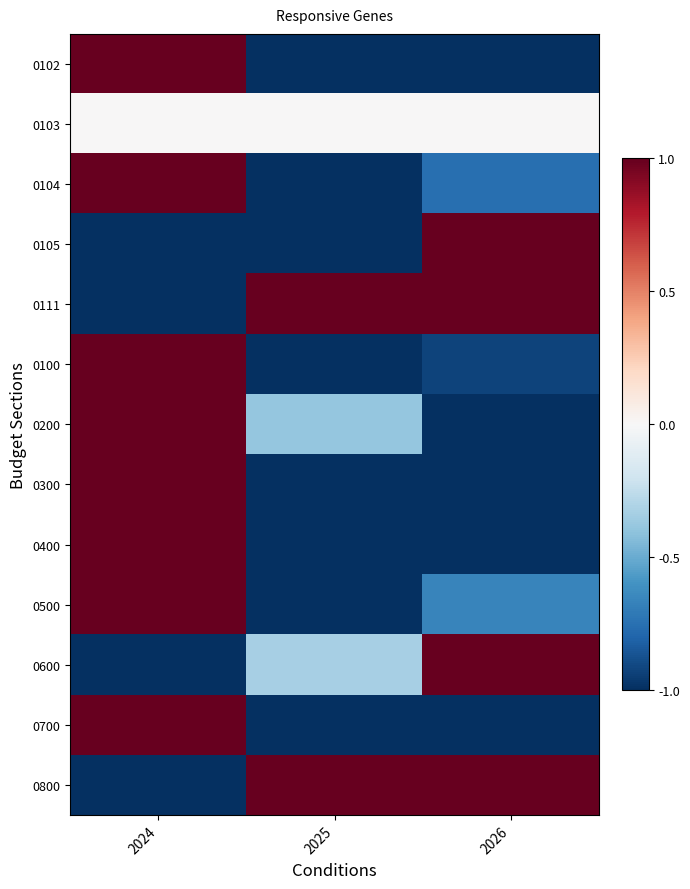

Between 2024 and 2025, which series saw the biggest shift?

0102